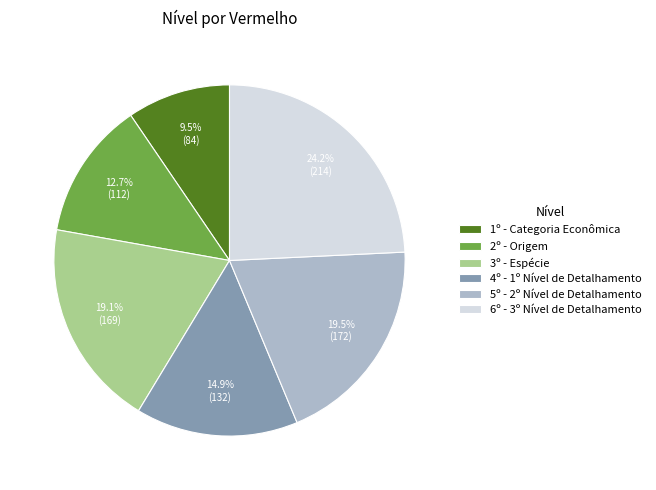

Count the number of slices in the pie.

6